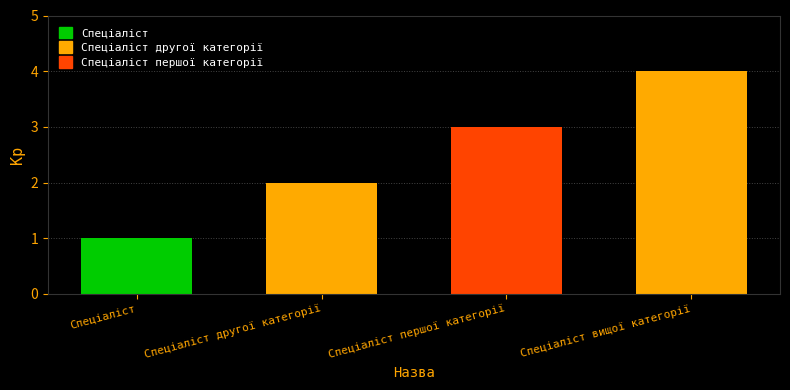

Which label corresponds to the smallest value in the chart?

Спеціаліст